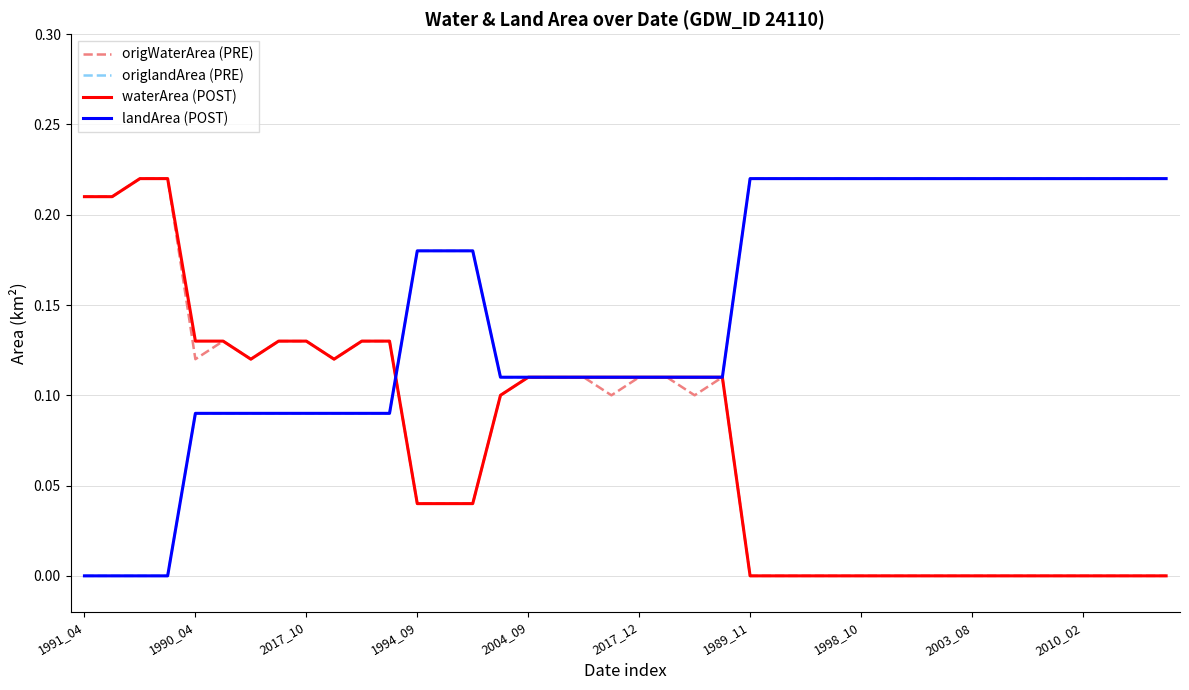

Is this an area chart (filled region under the line)?

No